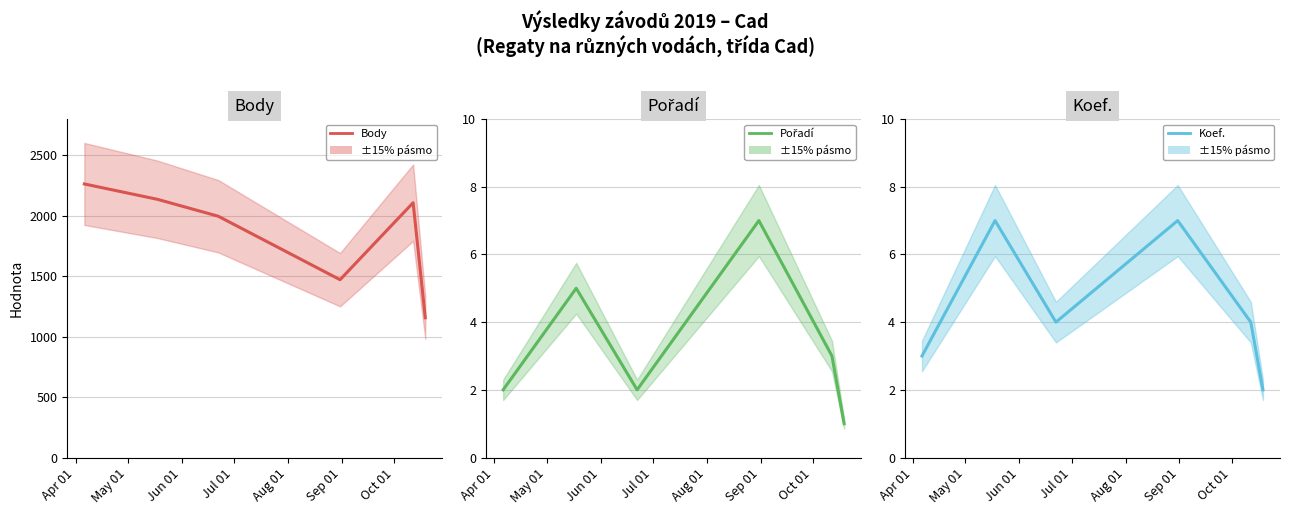

Where is the first local minimum for Pořadí (střed)?

Jun 01